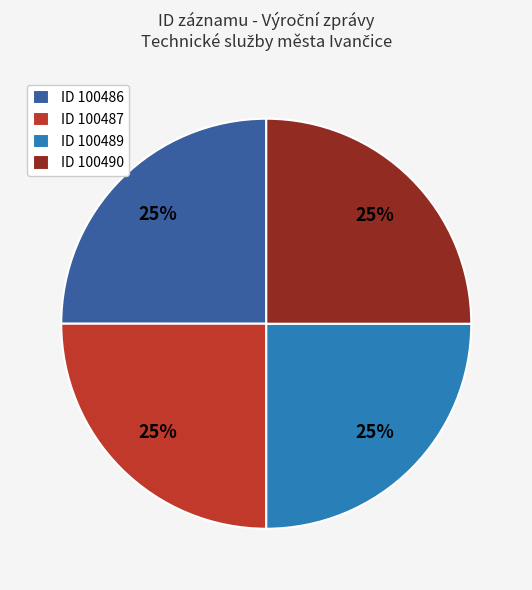

To the nearest percent, what is the combined percentage of ID 100486 and ID 100487?

50%